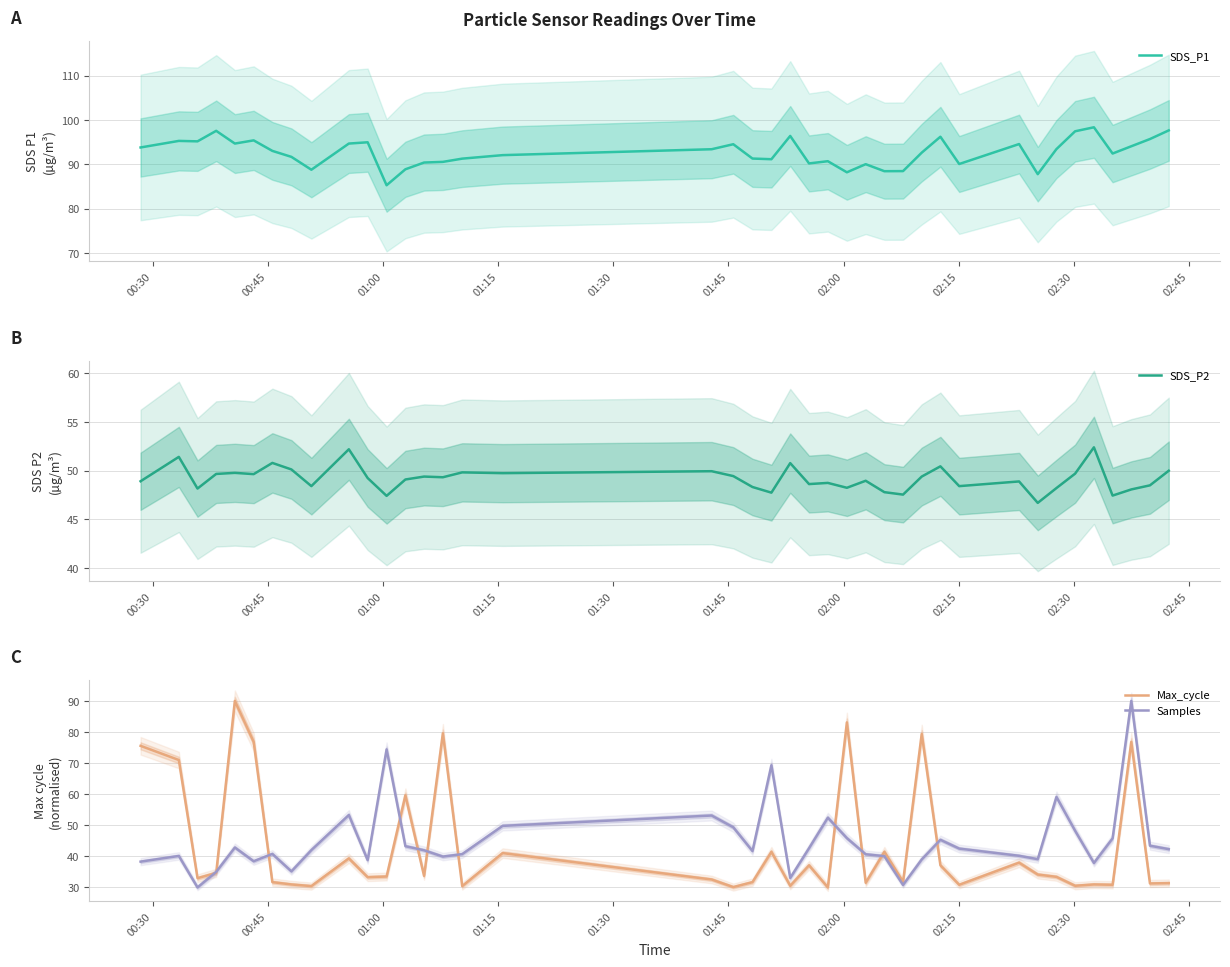

Rank the series by their maximum value, from lowest to highest.

SDS_P2, Max_cycle, Samples, SDS_P1